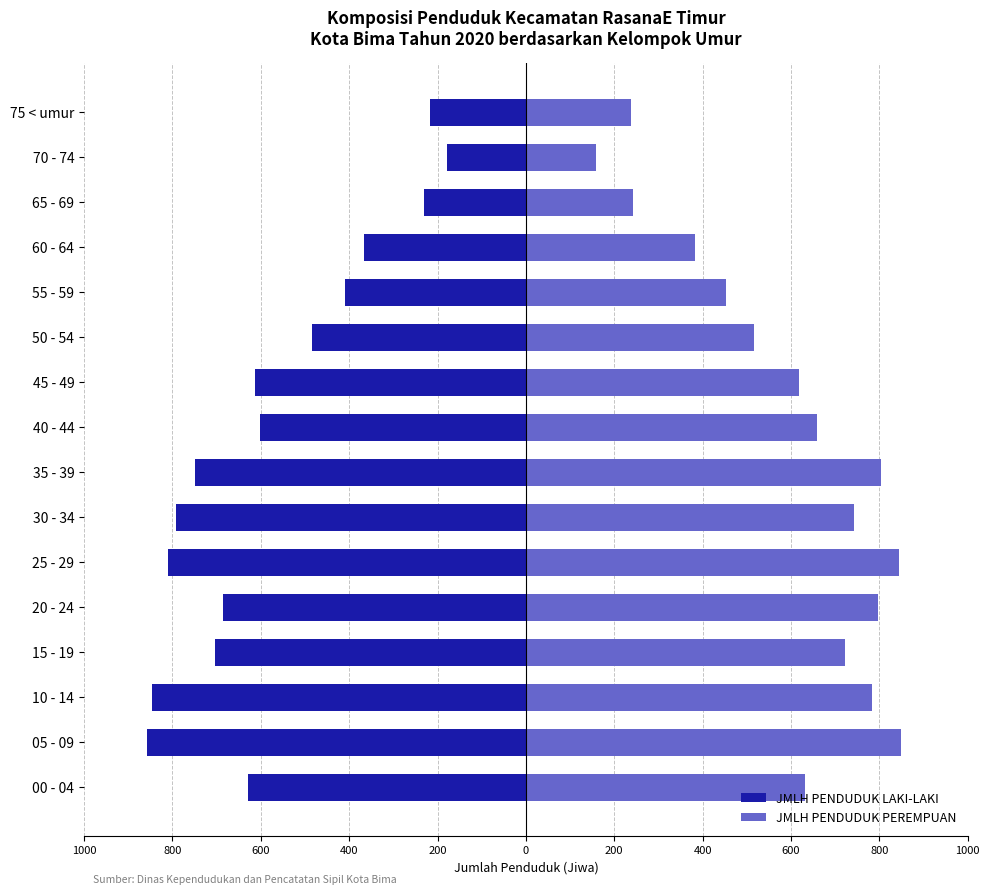

How many data points in JMLH PENDUDUK LAKI-LAKI are above -614?

7